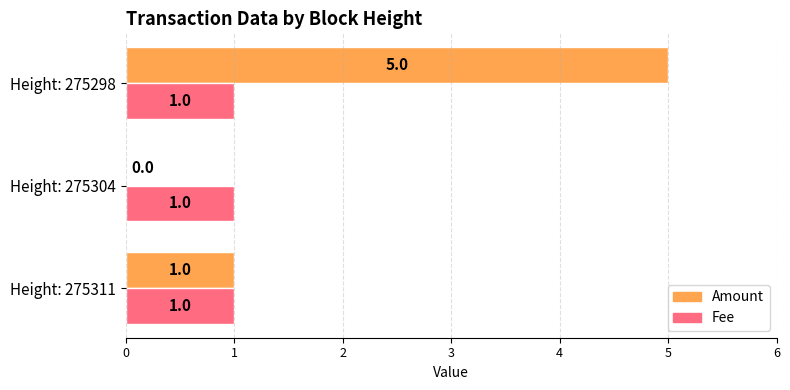

What is the maximum value for Fee?

1